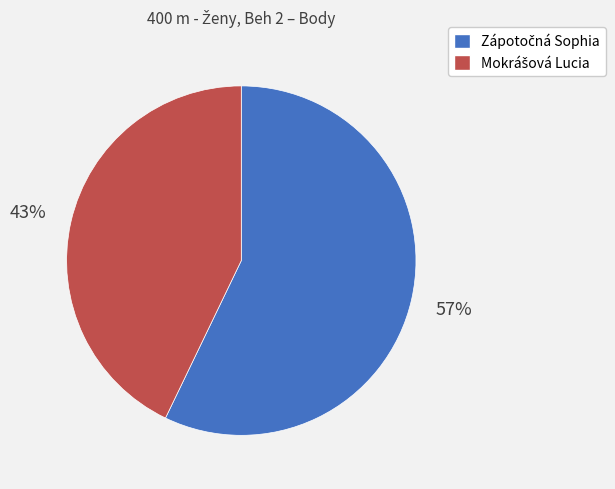

Is there any slice that represents more than half of the pie?

Yes